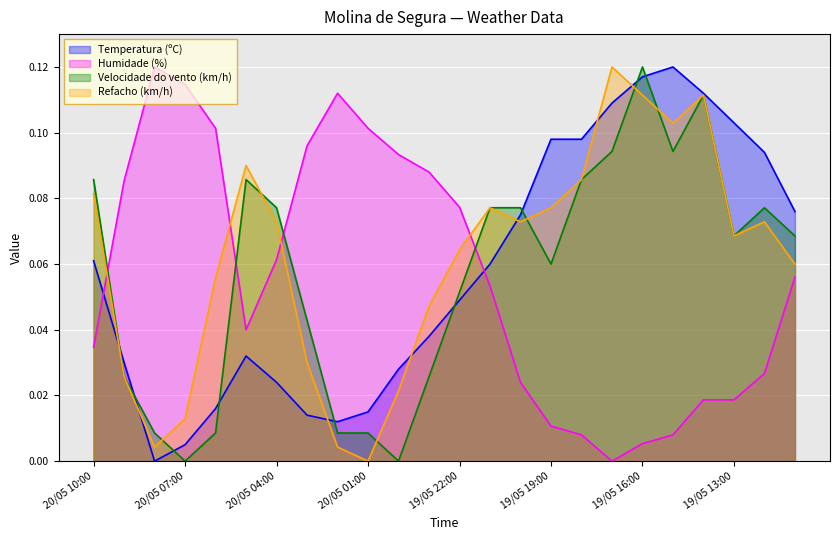

Count the number of categories in the chart.

24